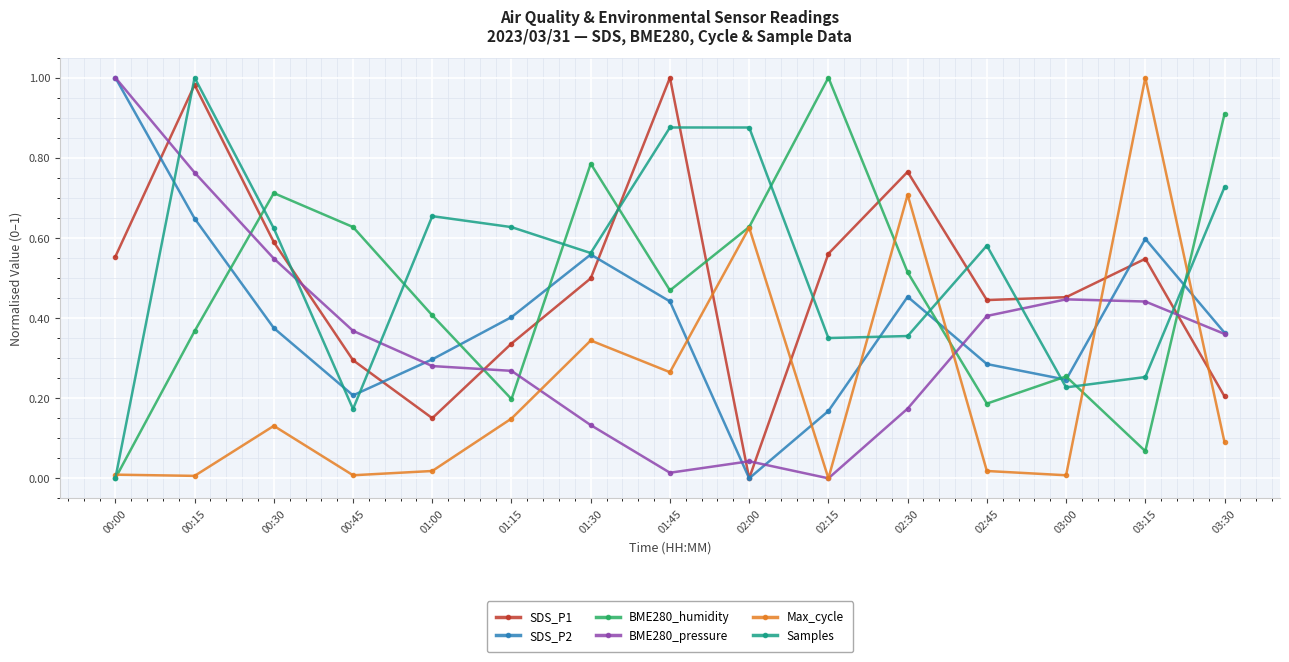

True or false: BME280_humidity has more than 0 points higher than both neighbors.

True